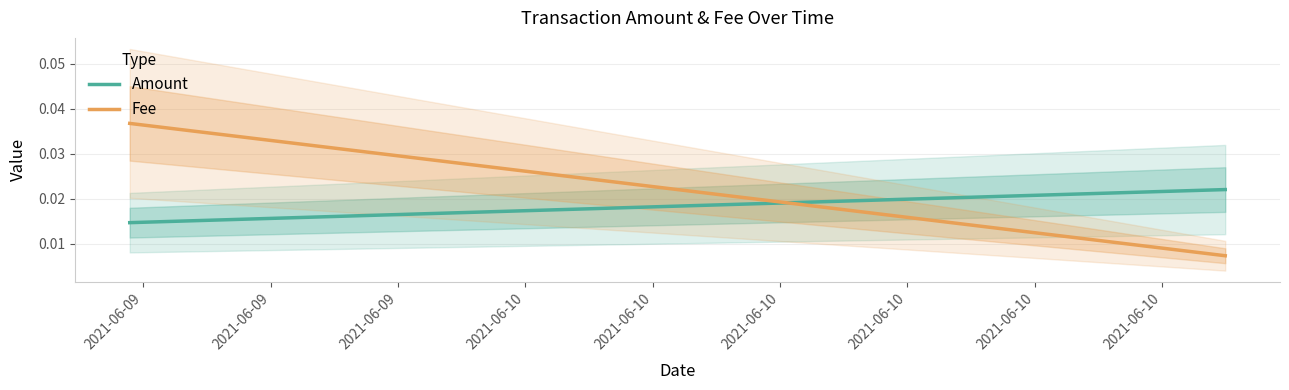

Which label corresponds to the smallest value in the chart?

2021-06-09